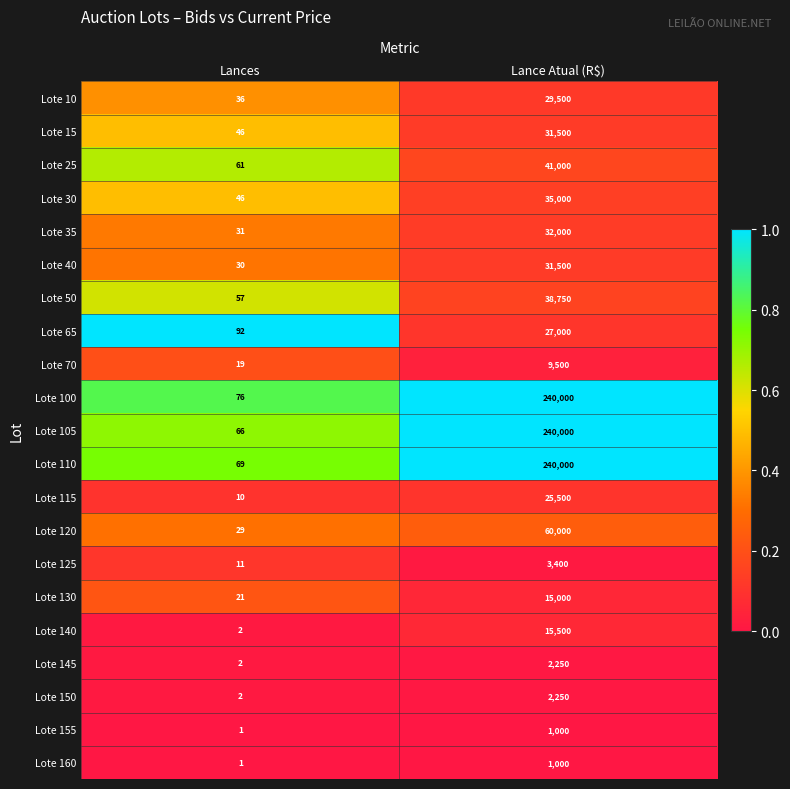

What is the sum of the Lote 10 values at Lance Atual (R$) and Lances?

29536